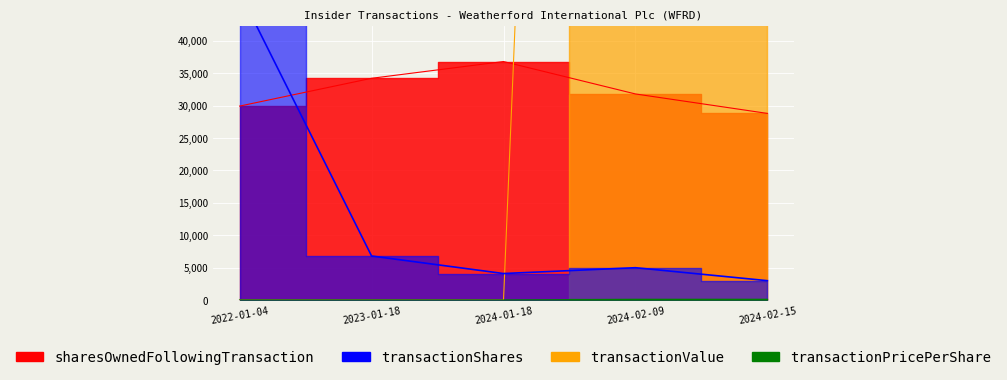

What is the difference between the maximum and minimum values in the transactionShares series?

44506.0